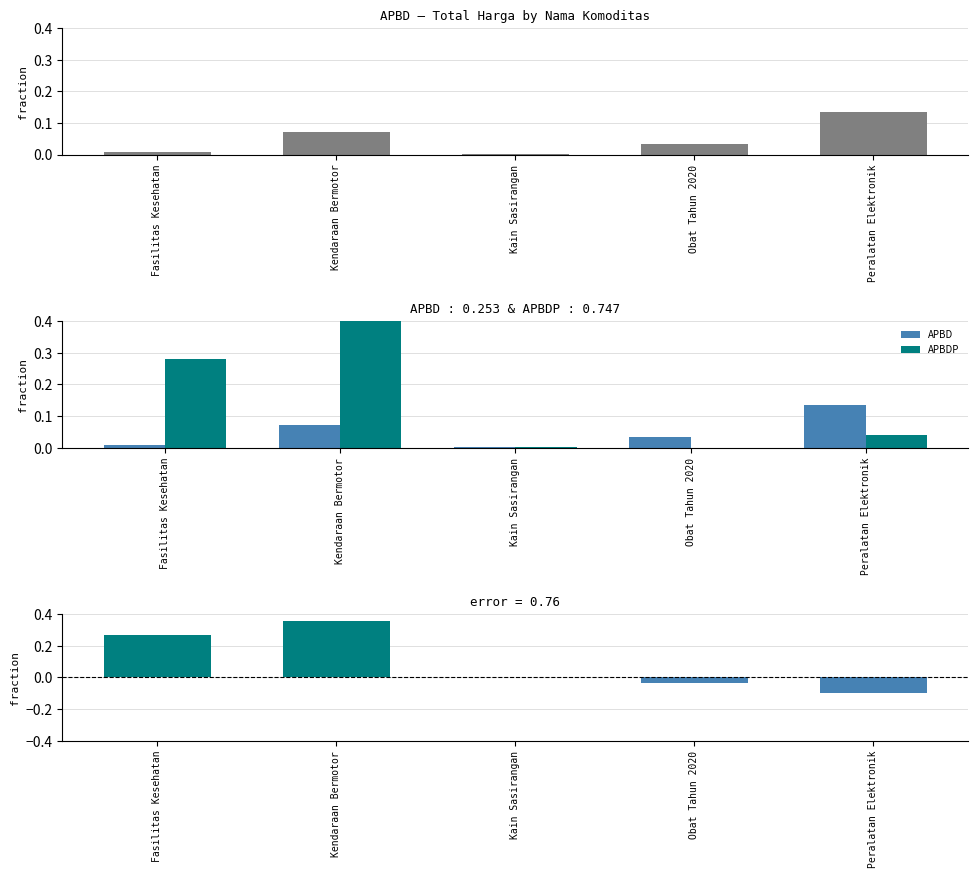

What is the maximum value shown in the chart?

0.4